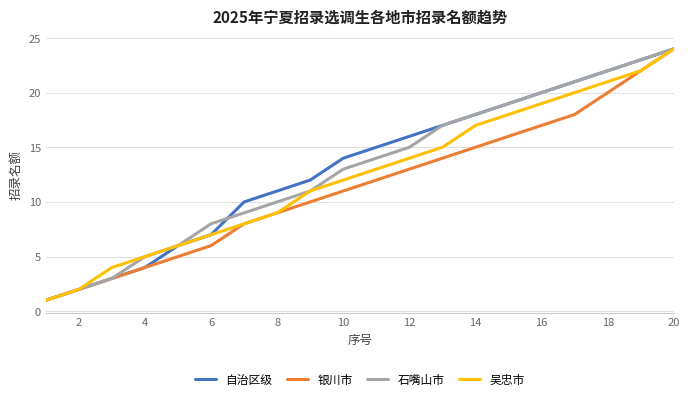

What are all the series names shown in the legend?

自治区级, 银川市, 石嘴山市, 吴忠市